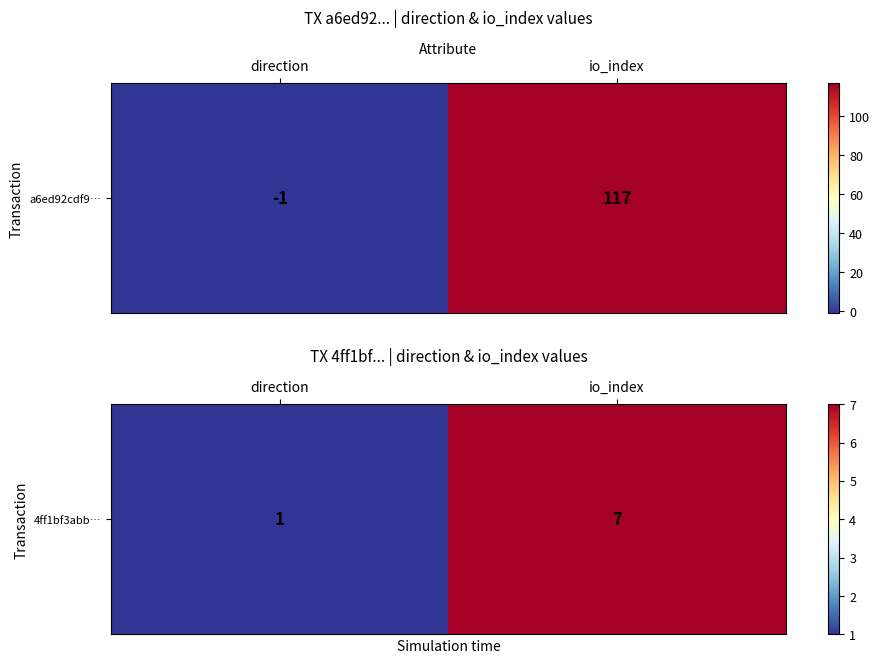

Reading right to left, list all the values displayed in this chart.

io_index=7	direction=1